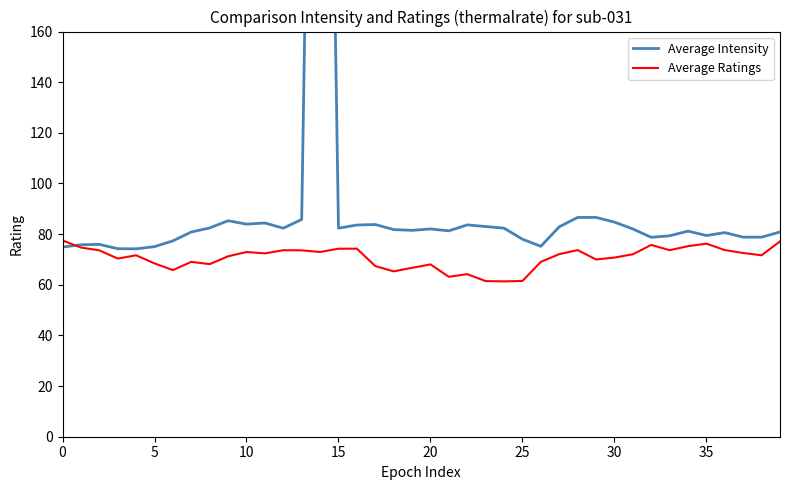

What is the minimum value for Average Intensity?

74.2